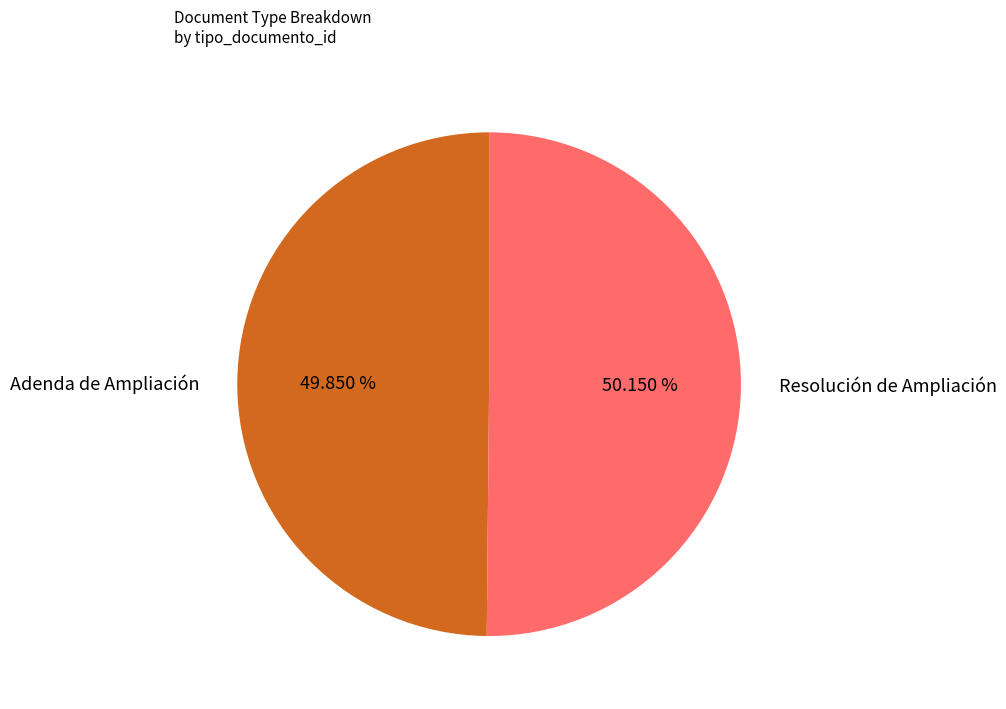

Is the sum of Resolución de Ampliación and Adenda de Ampliación greater than half?

Yes